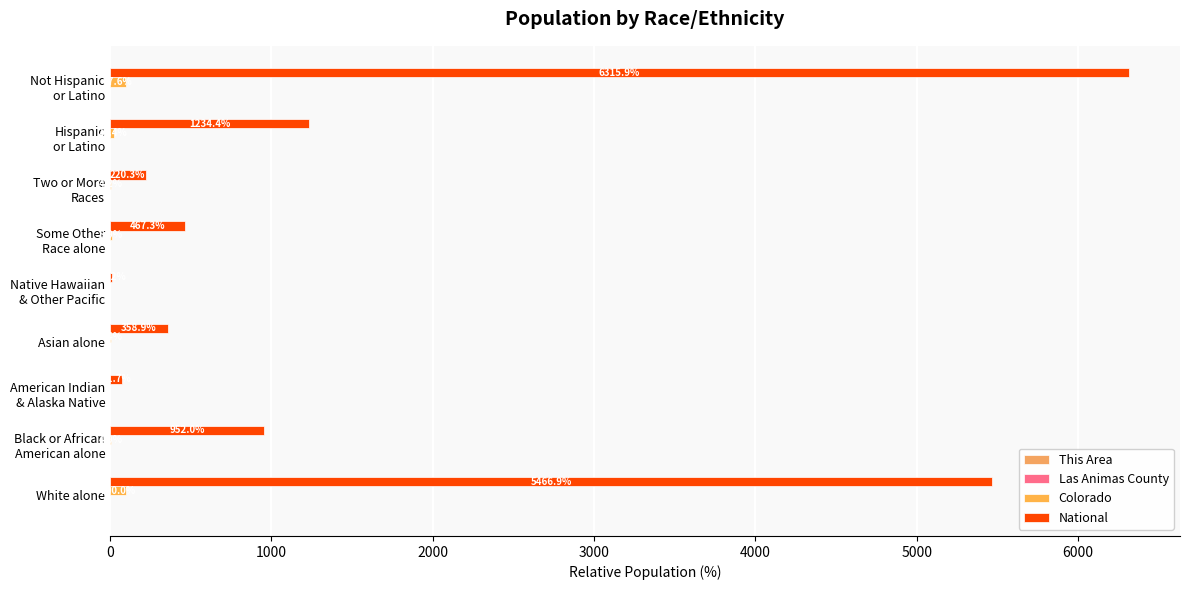

How many series are shown in this chart?

4